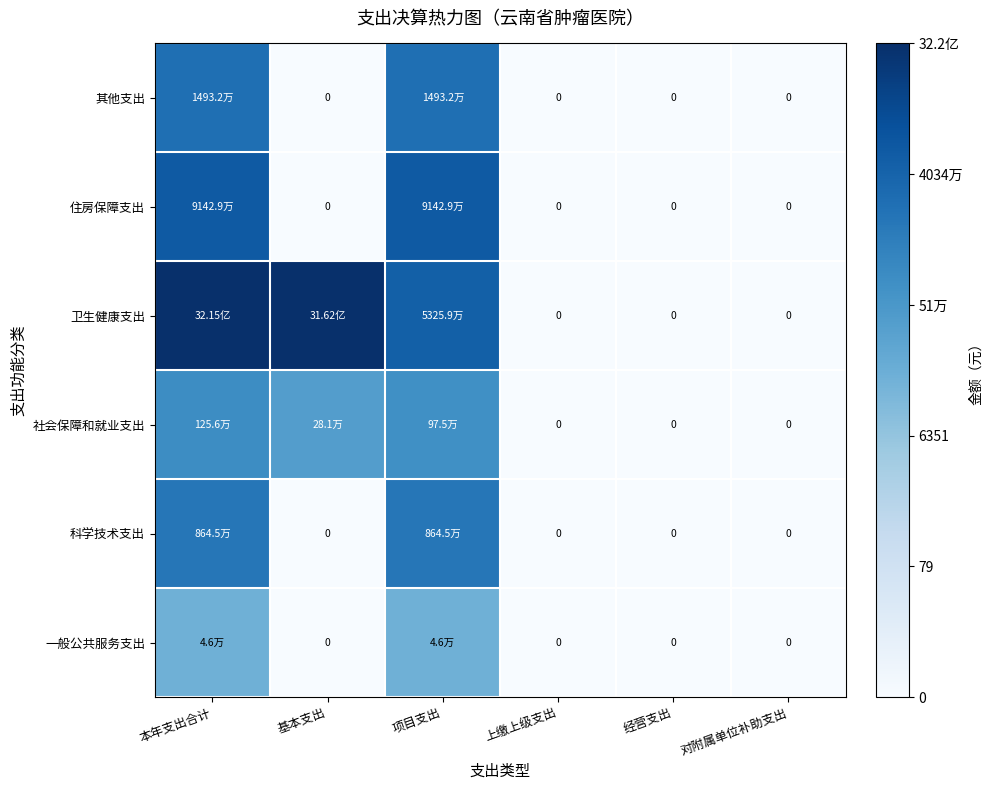

List the labels in order of 其他支出 value, largest first.

本年支出合计, 项目支出, 基本支出, 上缴上级支出, 经营支出, 对附属单位补助支出